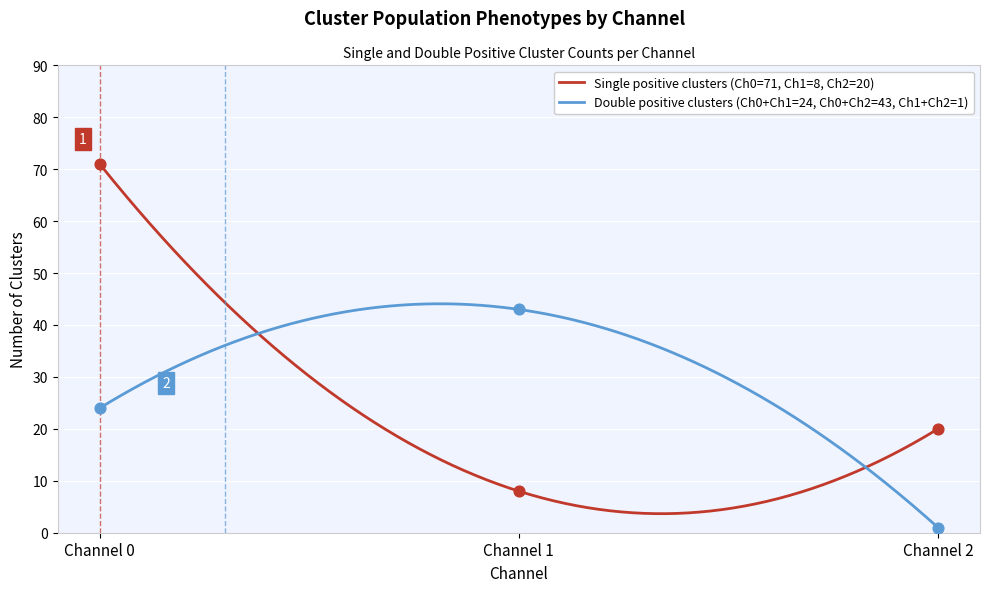

Which series has the largest total across all categories?

Single positive clusters